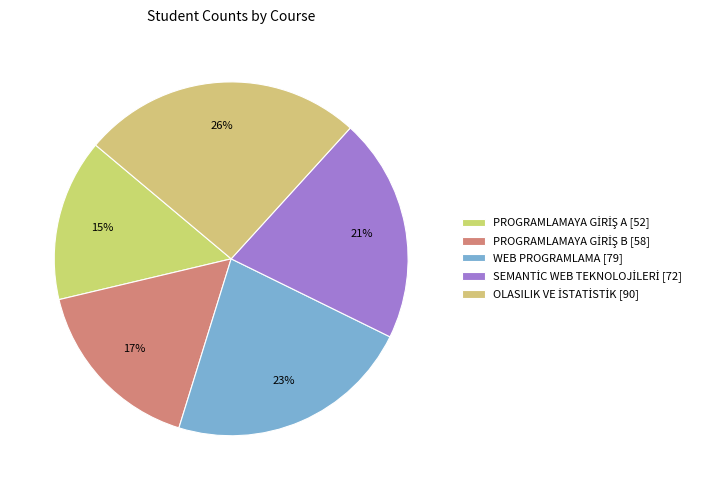

How many slices are in this pie chart?

5